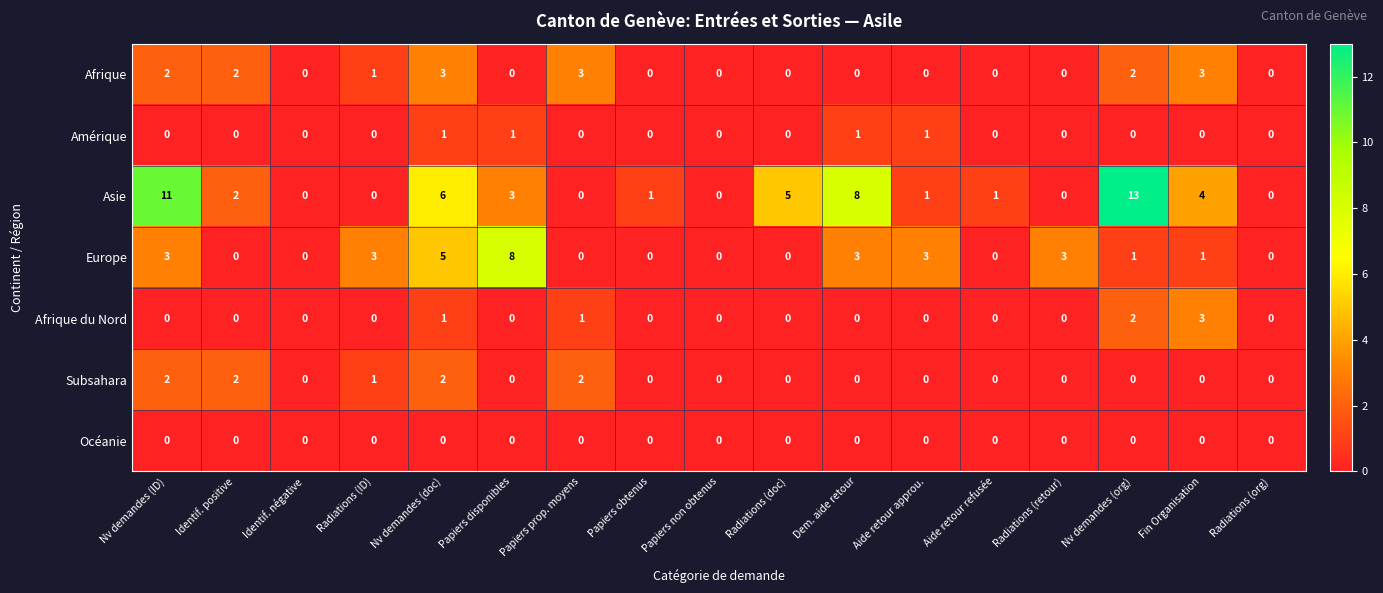

What is the difference between the Asie values at Fin Organisation and Radiations (retour)?

4